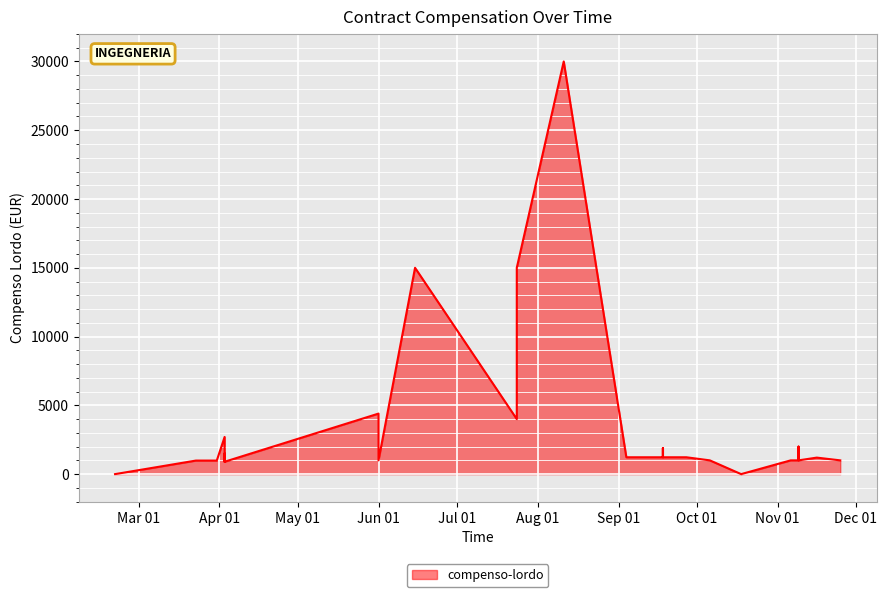

List the labels in order of value, smallest first.

2023-10-18, 2023-02-20, 2023-04-03, 2023-04-03, 2023-03-31, 2023-03-23, 2023-11-09, 2023-10-06, 2023-10-06, 2023-11-25, 2023-11-06, 2023-11-09, 2023-10-06, 2023-10-06, 2023-10-06, 2023-10-06, 2023-10-06, 2023-10-06, 2023-06-01, 2023-11-16, 2023-11-16, 2023-11-16, 2023-09-18, 2023-09-18, 2023-09-04, 2023-09-18, 2023-09-04, 2023-09-27, 2023-09-18, 2023-04-03, 2023-09-18, 2023-11-09, 2023-11-09, 2023-04-03, 2023-07-24, 2023-07-24, 2023-06-01, 2023-07-24, 2023-06-15, 2023-08-11